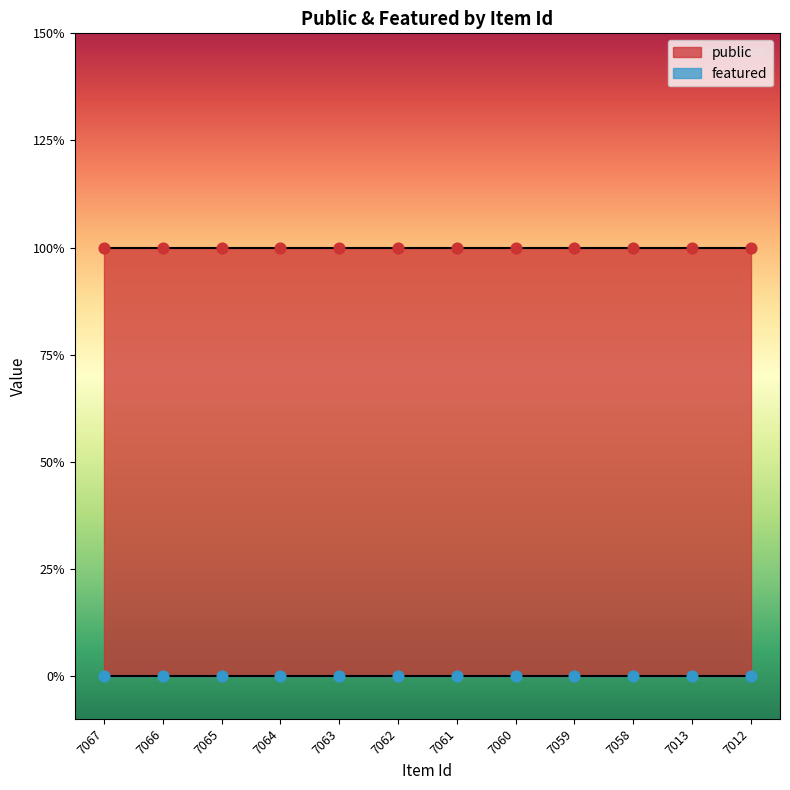

Is the value of featured at 7067 greater than the value of public at 7059?

No